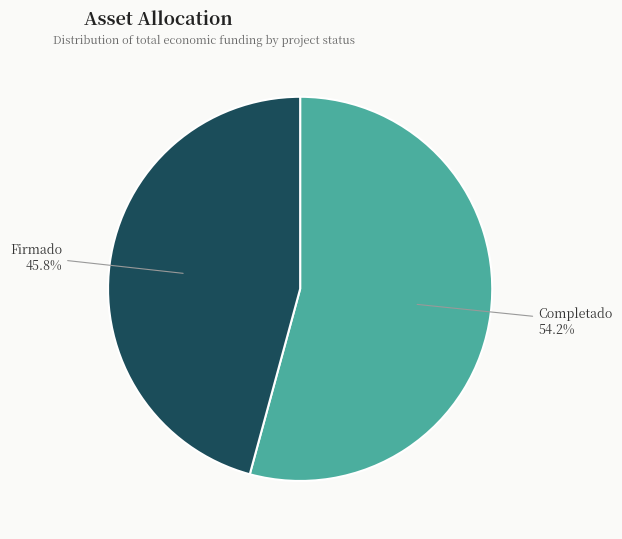

Which slice is the smallest?

Firmado